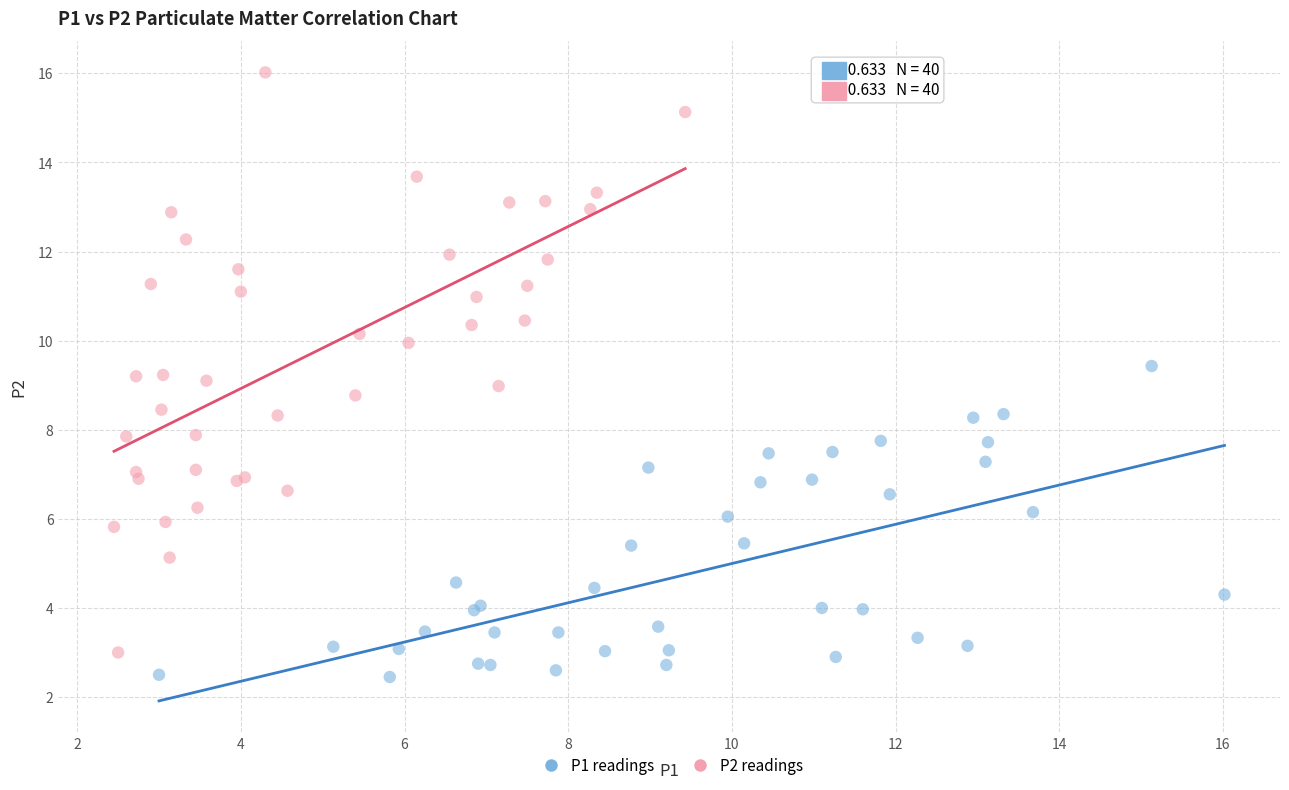

Which series has the widest spread of Y values?

P2 readings